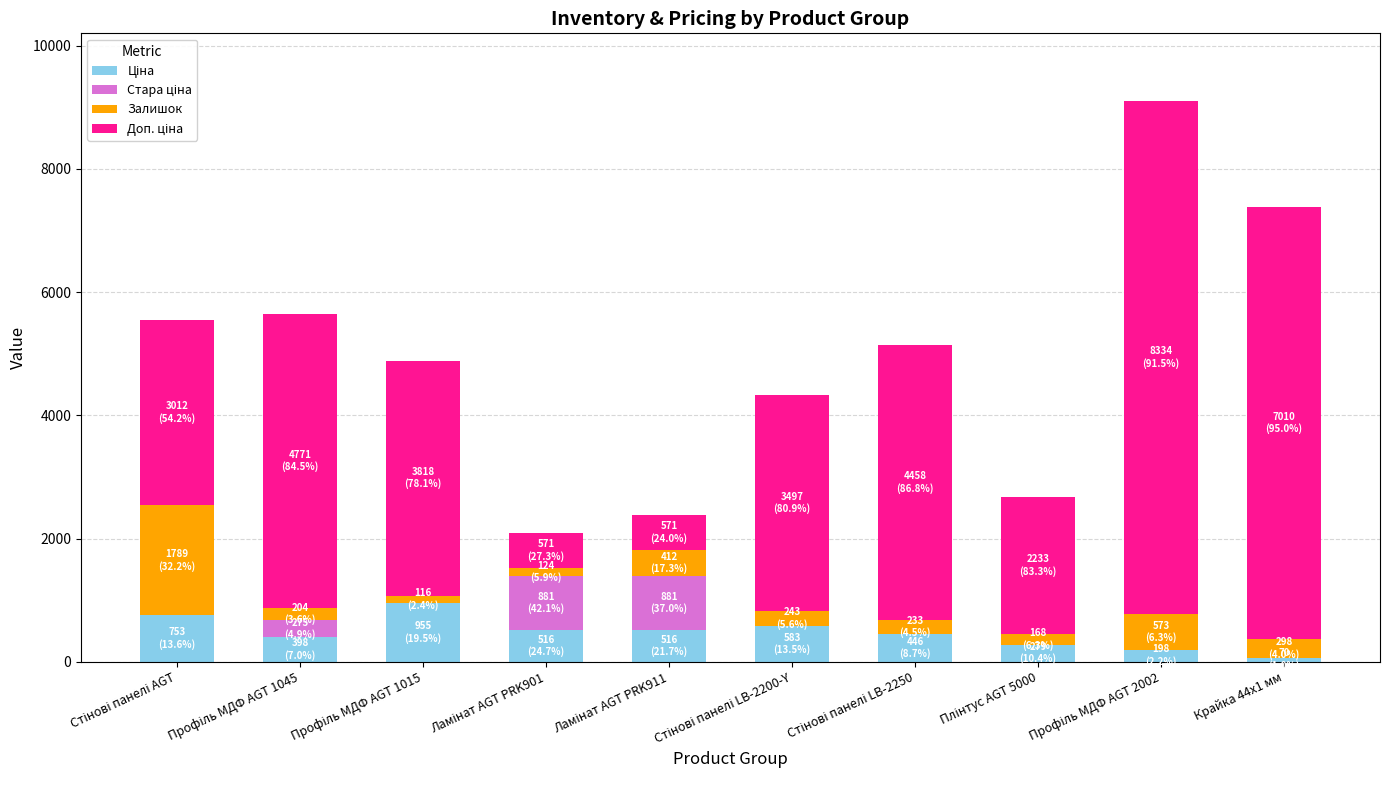

The Залишок series shows 109.5 at Плінтус AGT 5000. True or false?

False